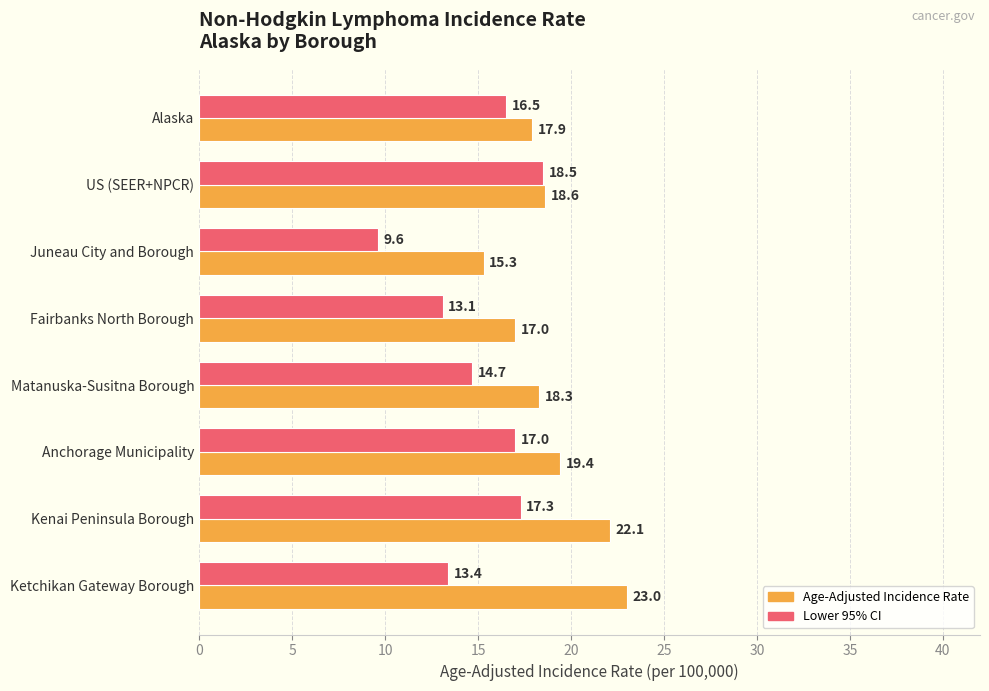

What is the spread (max minus min) of values at Matanuska-Susitna Borough?

3.6